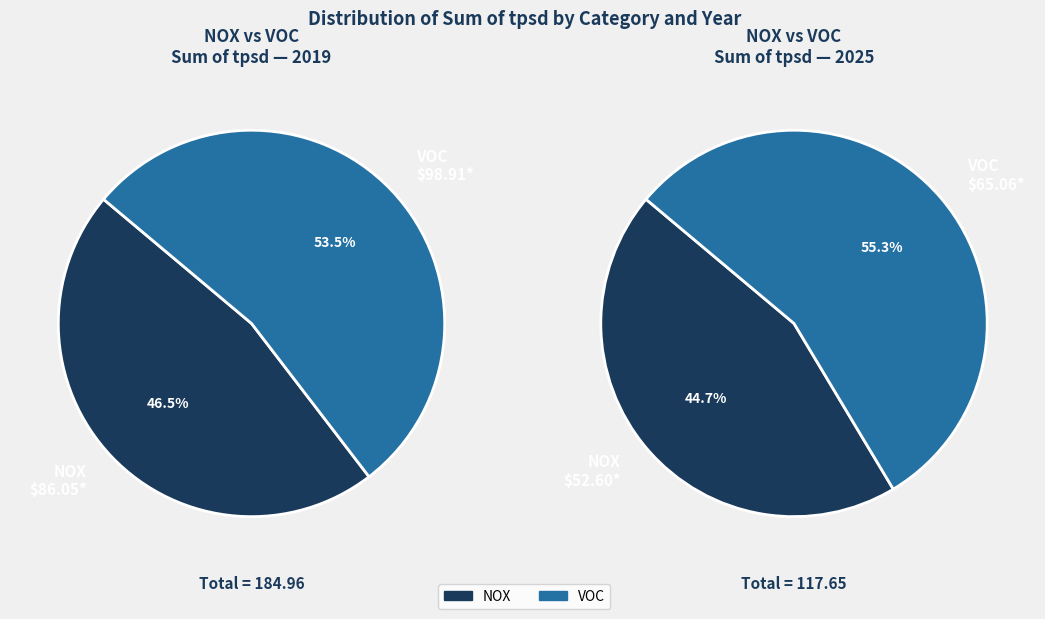

Does VOC represent more than half of the total?

Yes